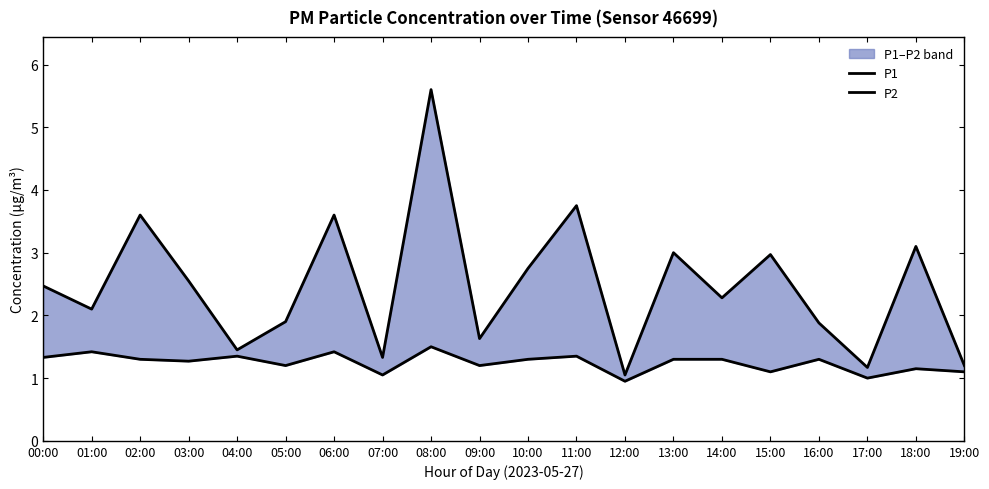

What is the label of the 16th point from the right?

04:00